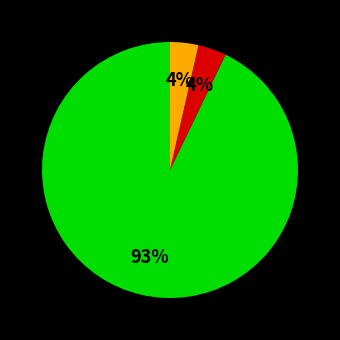

Is there any slice that represents more than half of the pie?

Yes